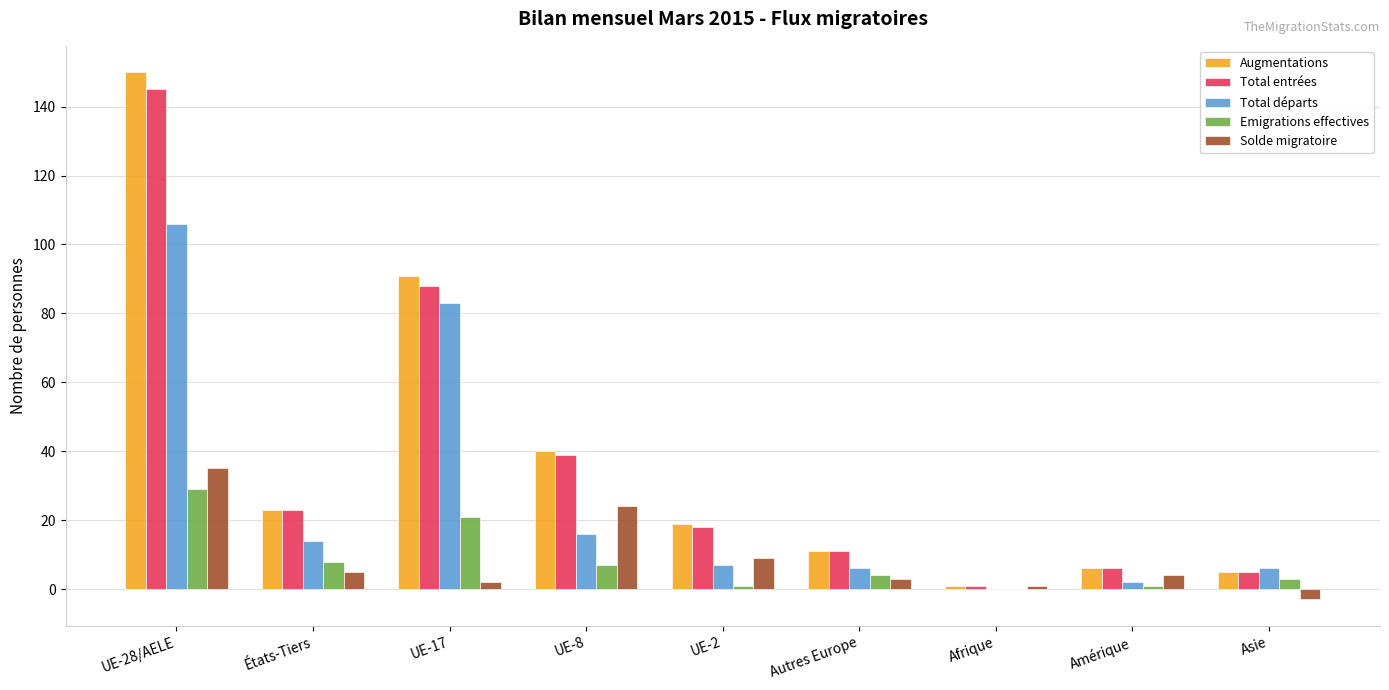

Which series has the largest range (max minus min)?

Augmentations